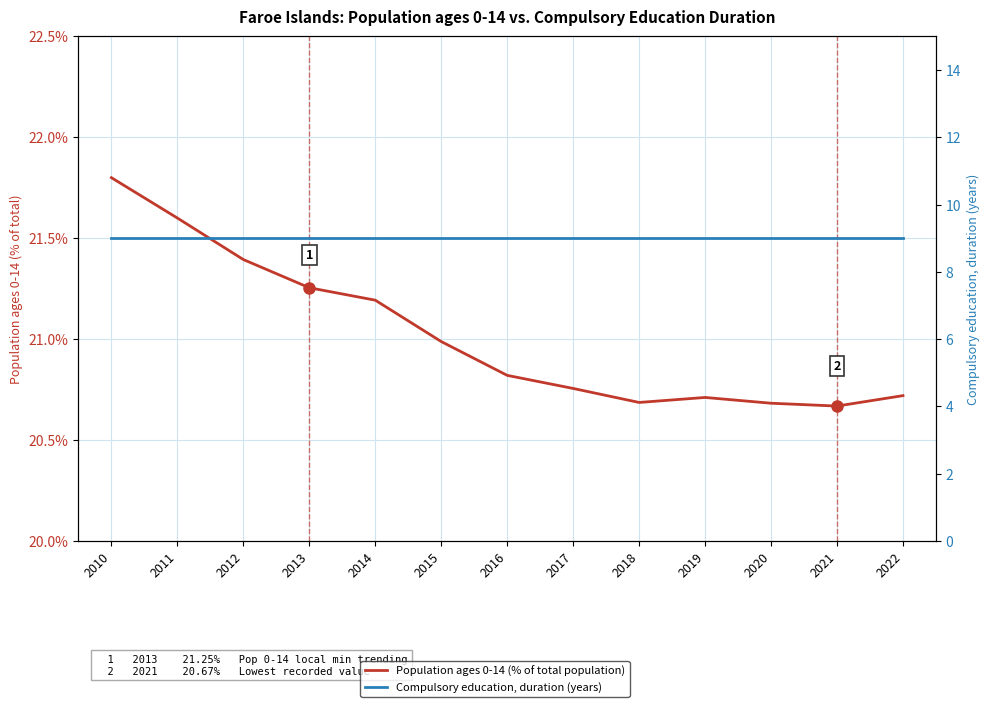

Between 2013 and 2015, which series saw the biggest shift?

Population ages 0-14 (% of total population)